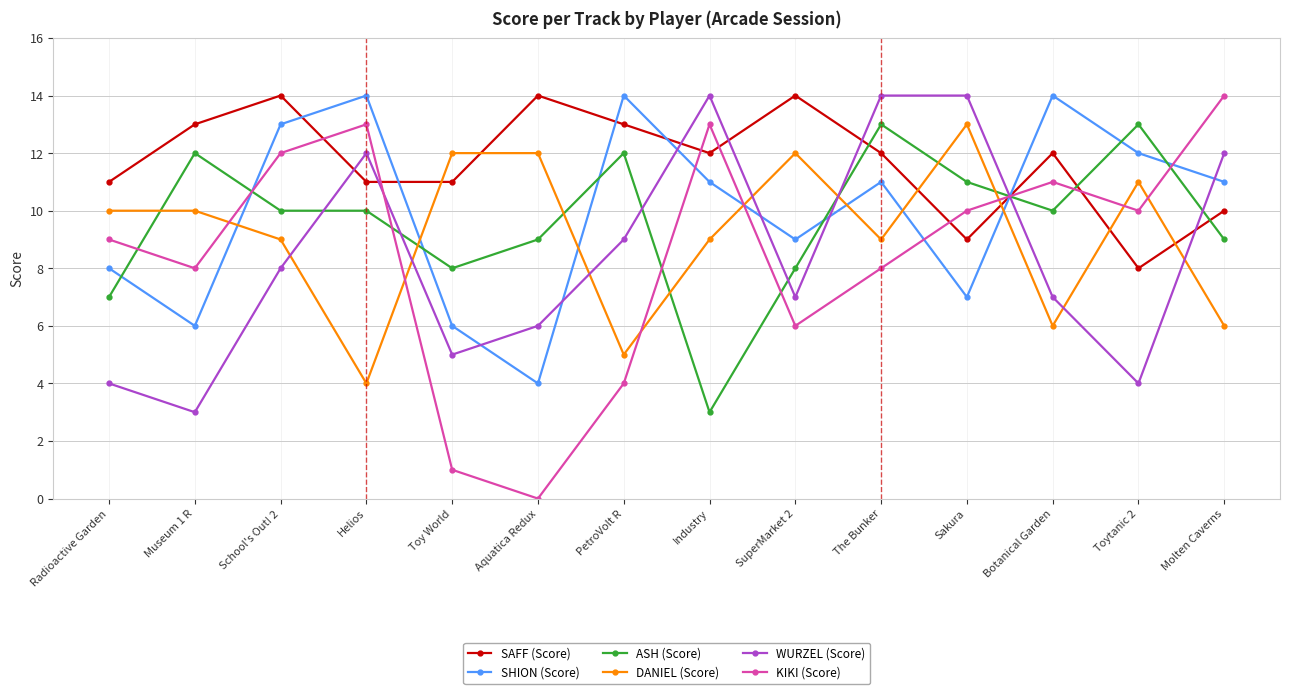

How many lines are shown in the chart?

6